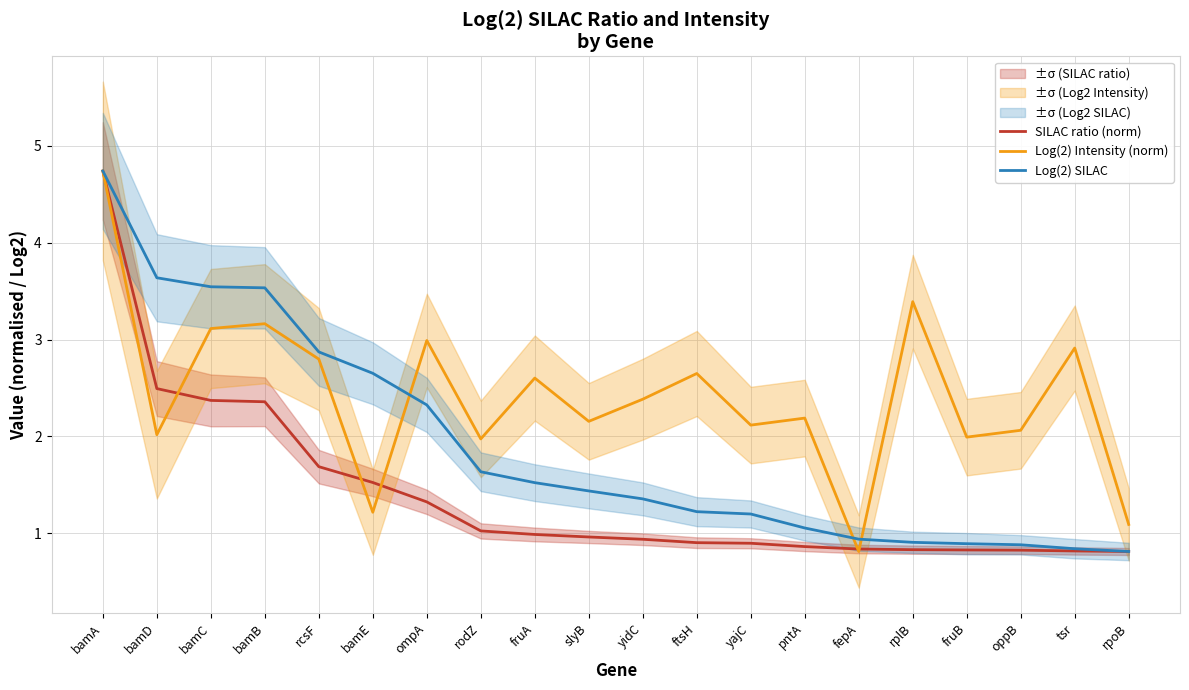

Which category has the lowest value in the Log(2) SILAC series?

rpoB